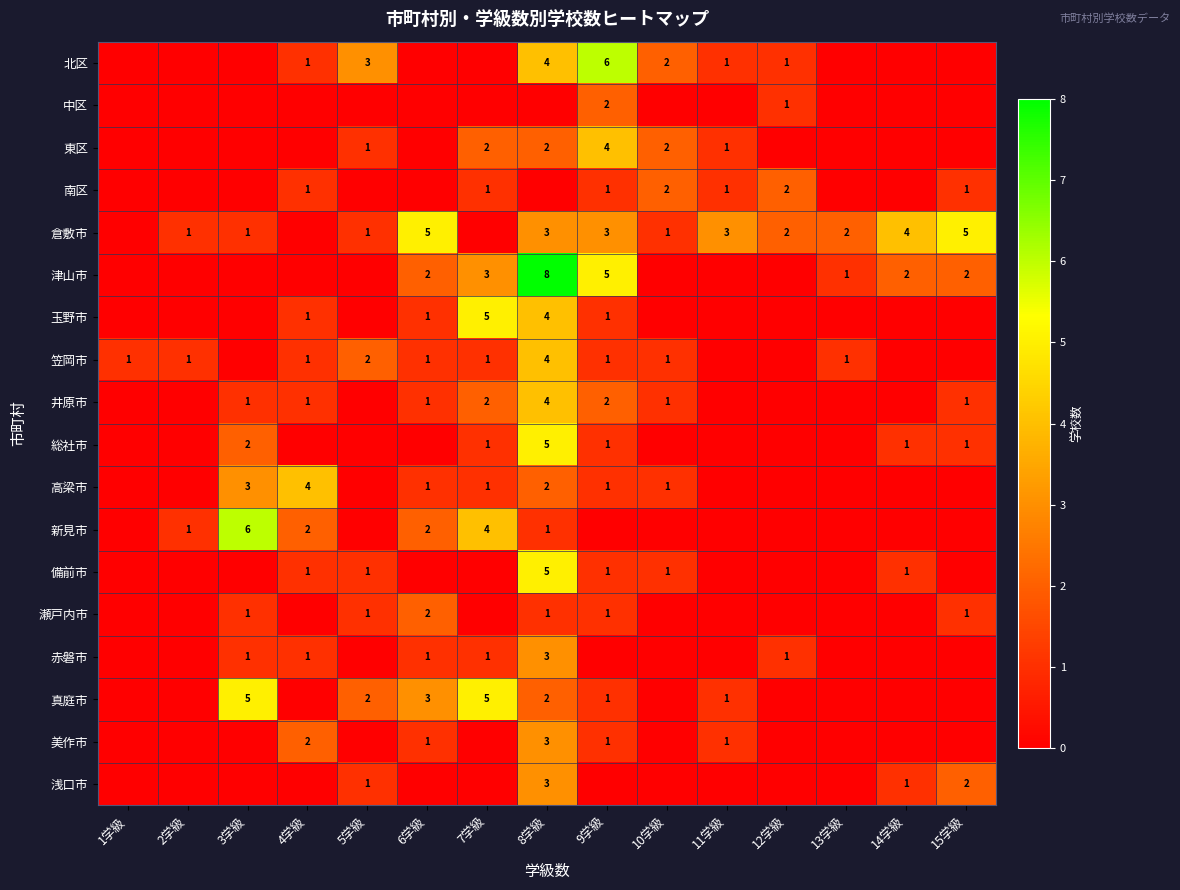

True or false: 真庭市 has a value of 2 at 8学級.

True